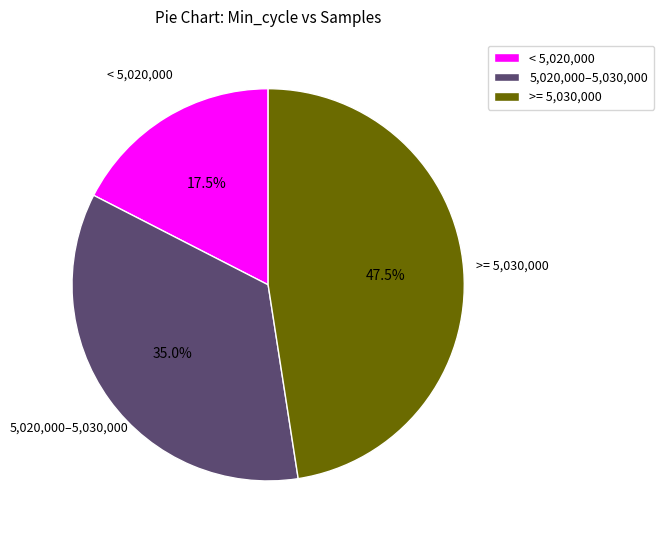

Which slice is the smallest?

< 5,020,000